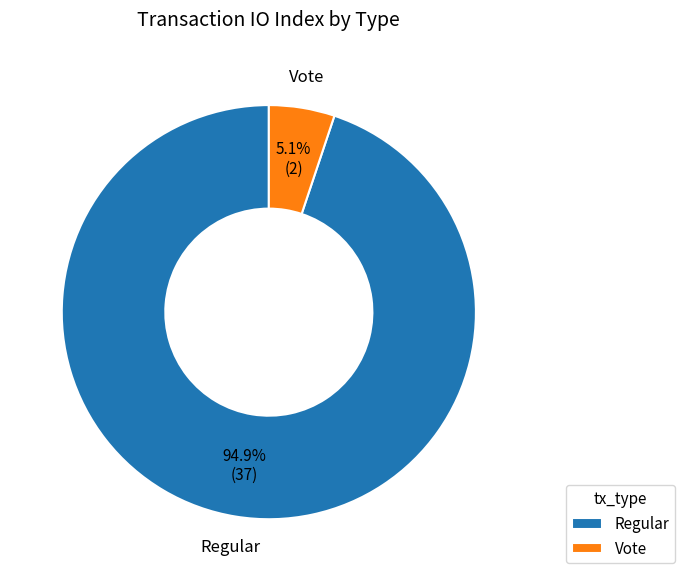

Combined, do Vote and Regular account for over 50%?

Yes